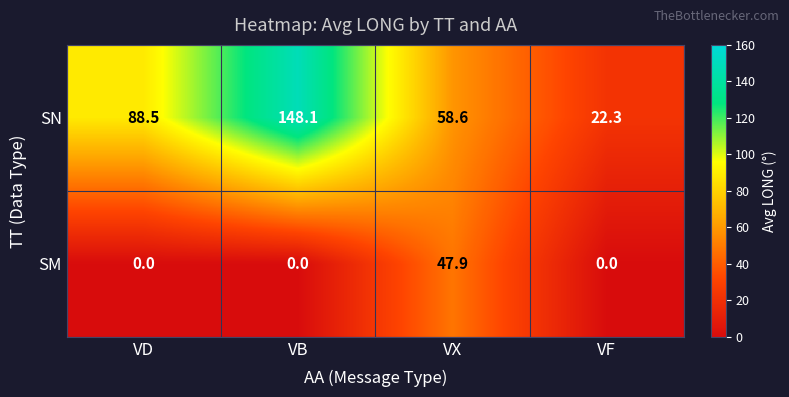

Count the number of data series in this chart.

2